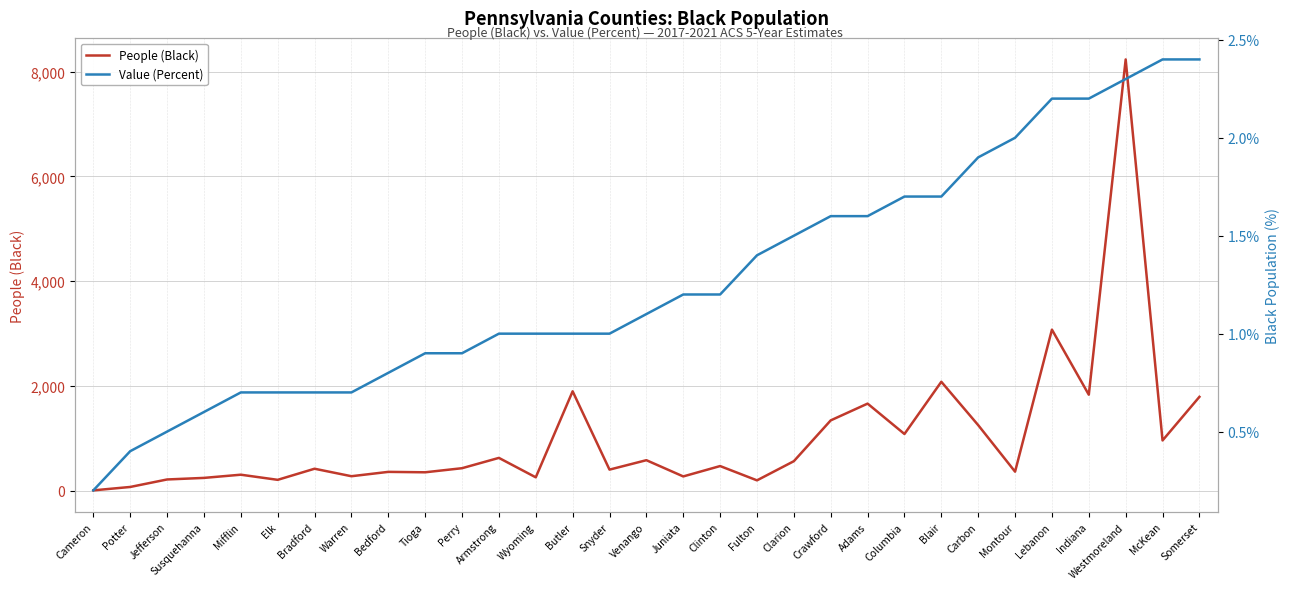

True or false: Value (Percent) has a value of 0.7 at Mifflin.

True